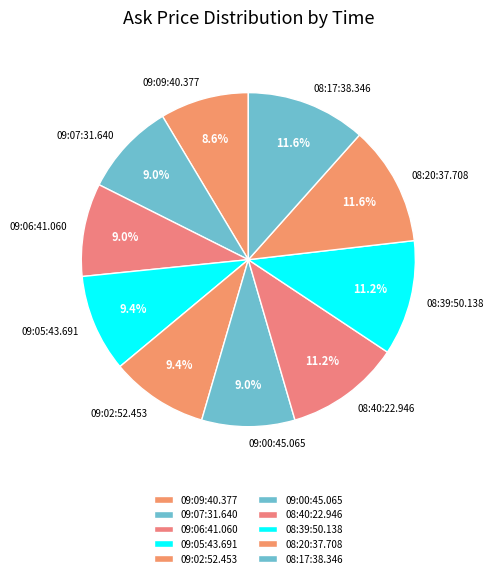

What percentage is NOT represented by 09:02:52.453?

90.6%